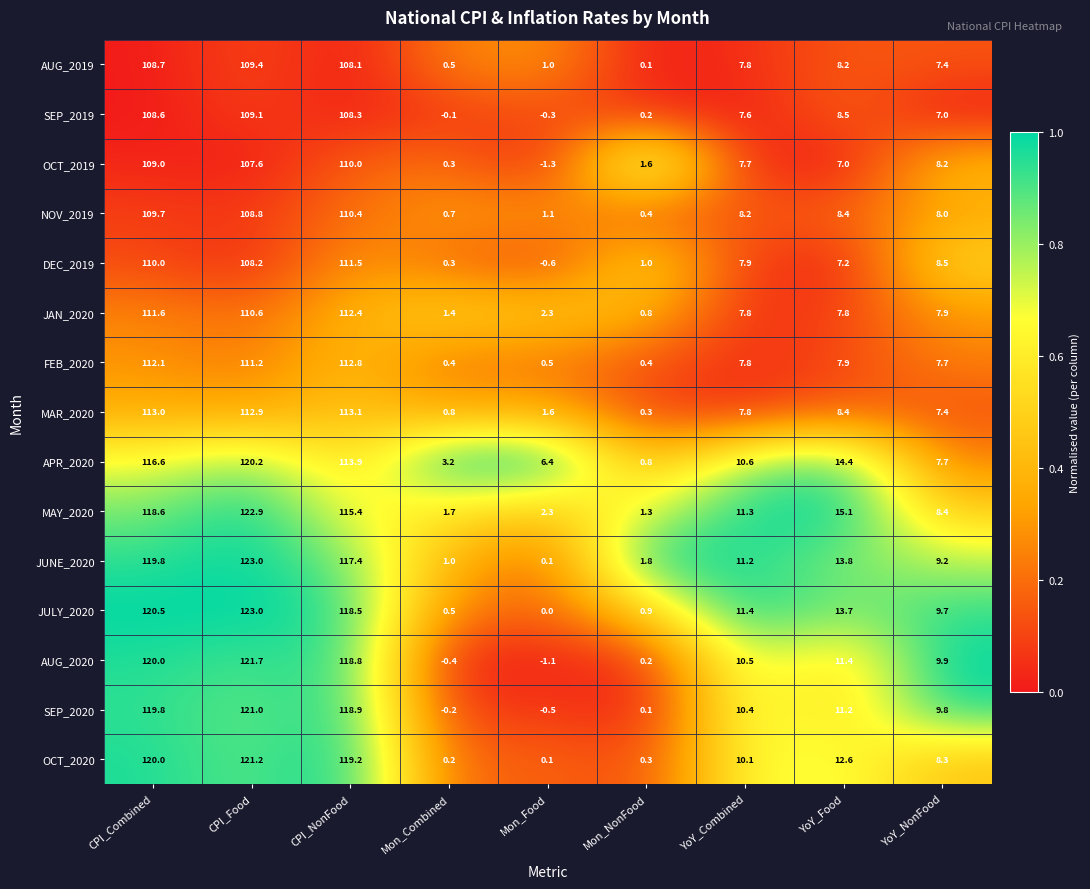

At which category is the sum across all series the highest?

CPI_Food